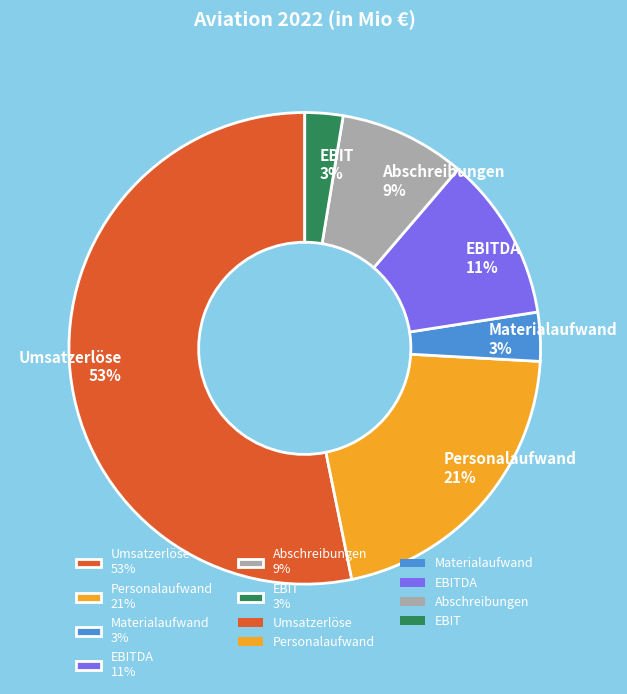

To the nearest percent, what is the combined percentage of Abschreibungen 9% and Materialaufwand 3%?

12%